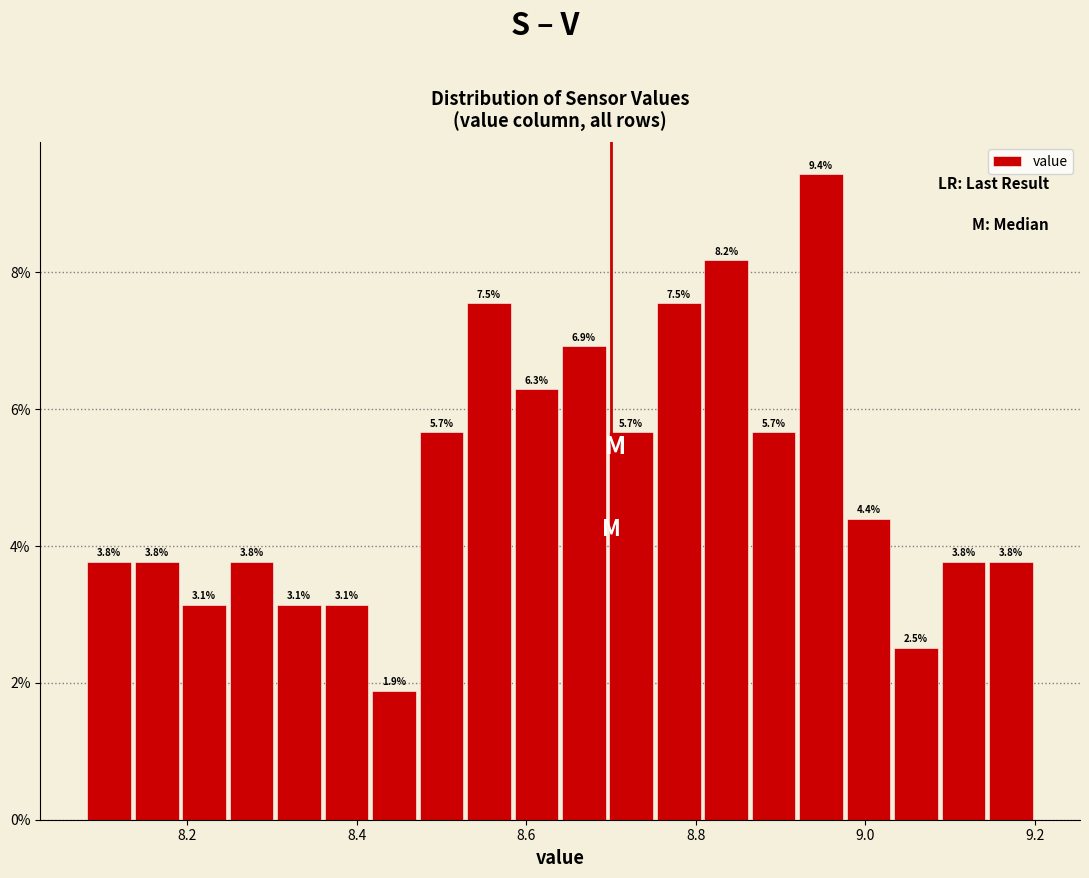

Read against the x-axis, roughly where is the centre of the tallest bar?

8.94